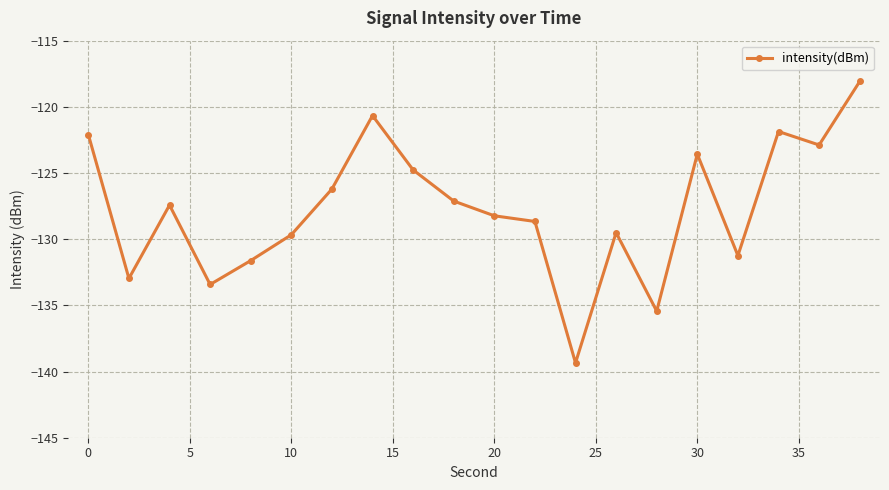

What is the value of the 13th point from the left?

-139.3